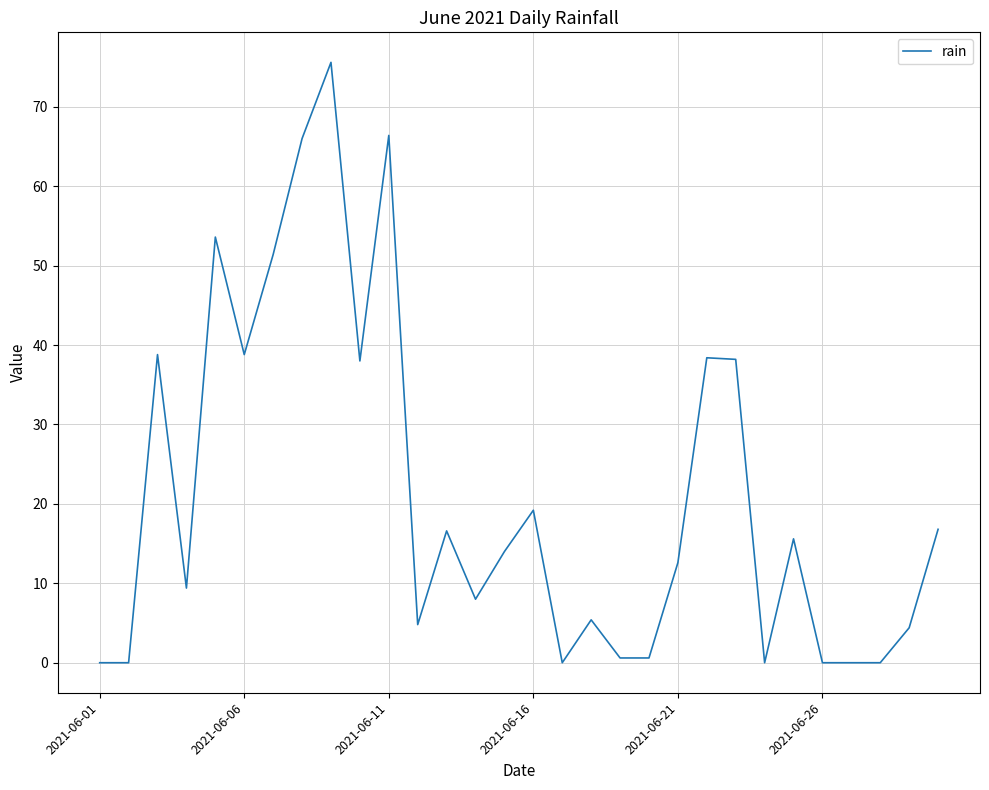

What is the difference between the maximum and minimum values?

75.6